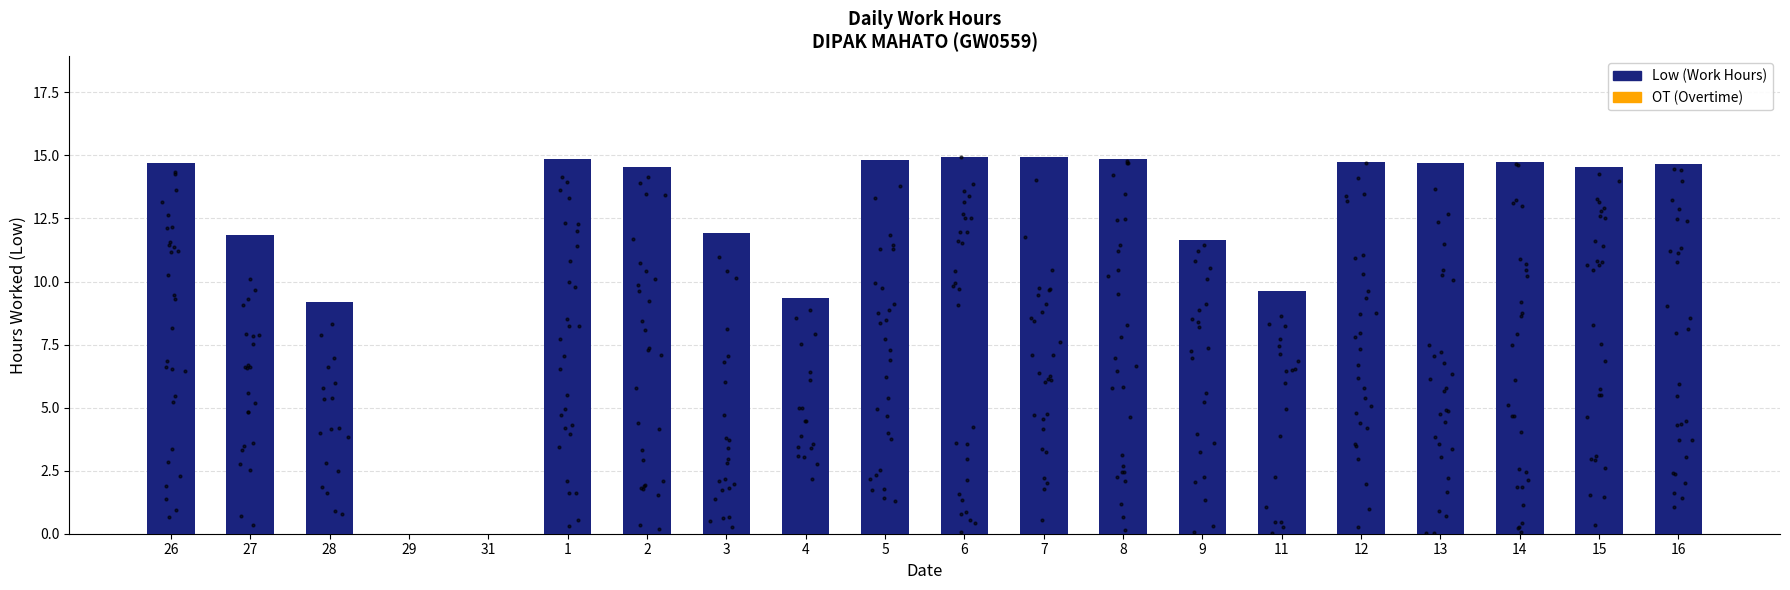

What is the change in value from 31 to 14?

+14.8